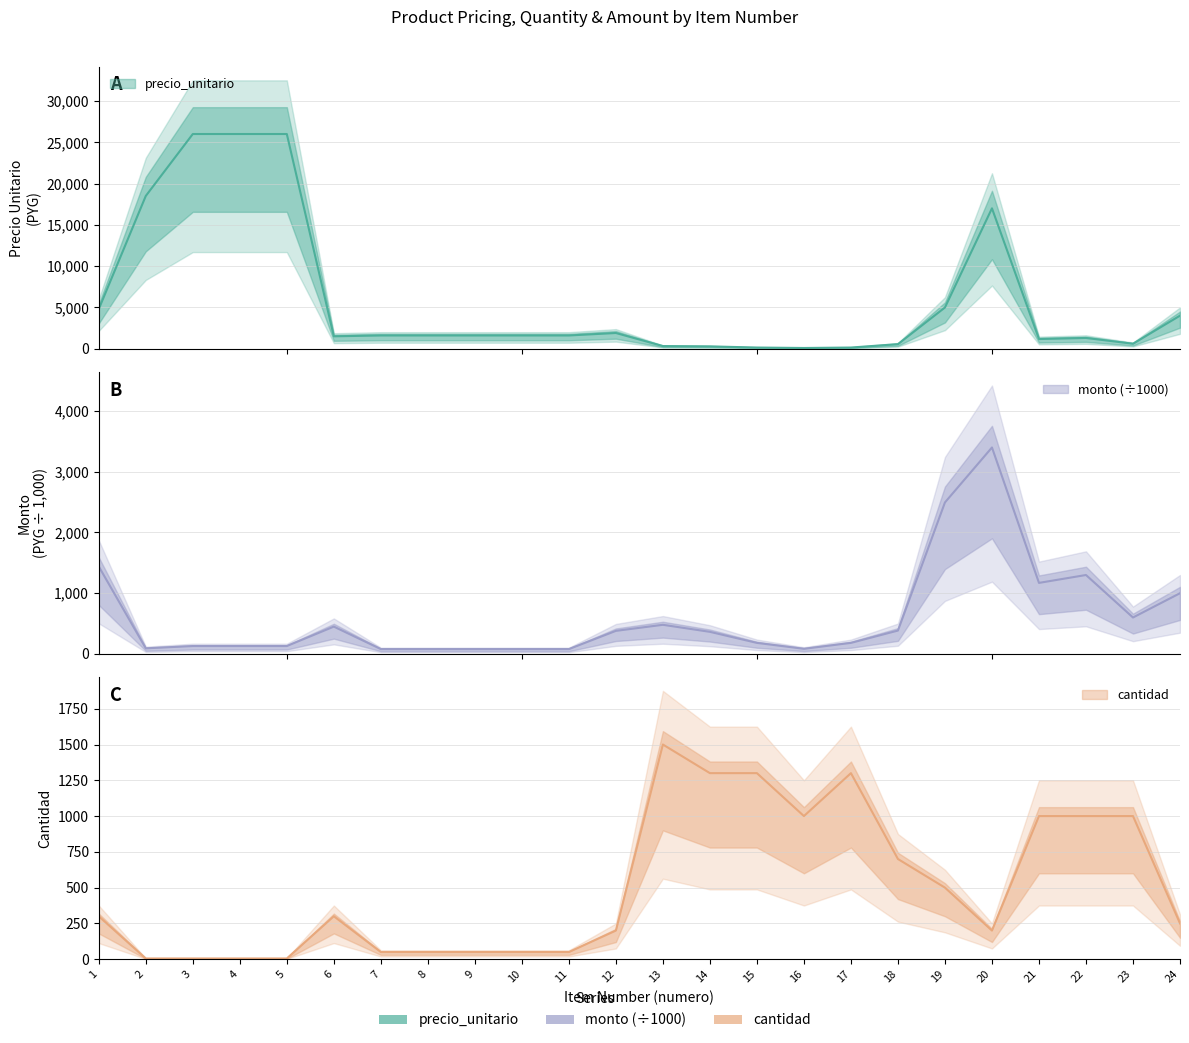

Which category has the highest value in the precio_unitario series?

3